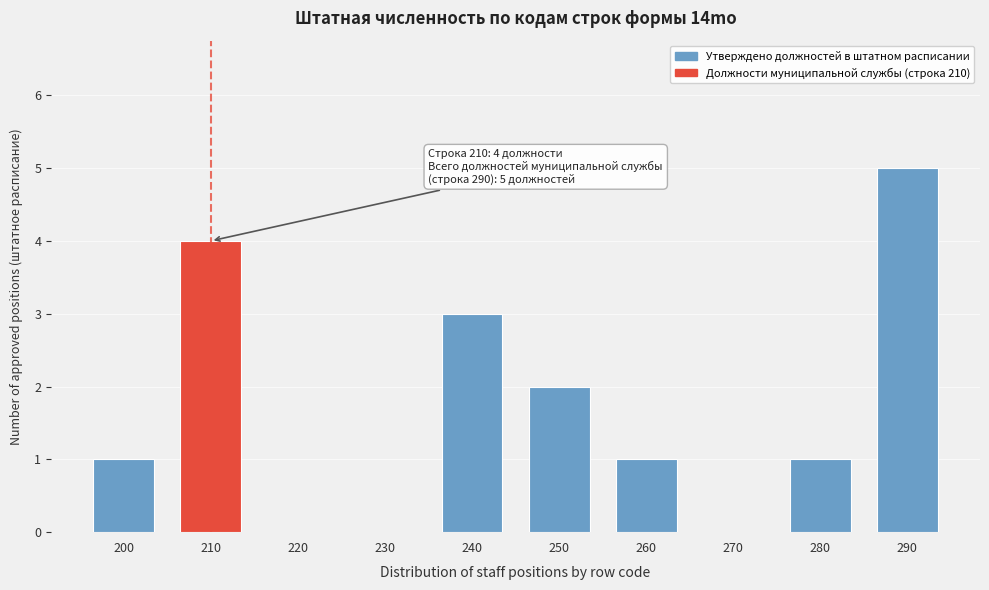

Reading right to left, extract all data points from this chart.

290=5	280=1	270=0	260=1	250=2	240=3	230=0	220=0	210=4	200=1